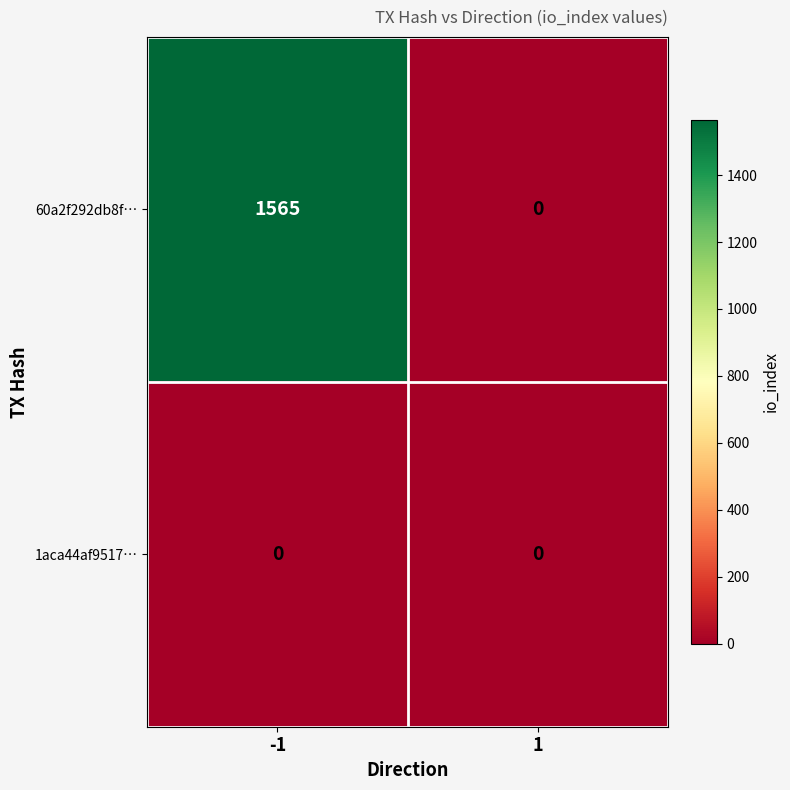

List the series in order of their overall mean, highest first.

60a2f292db8f…, 1aca44af9517…